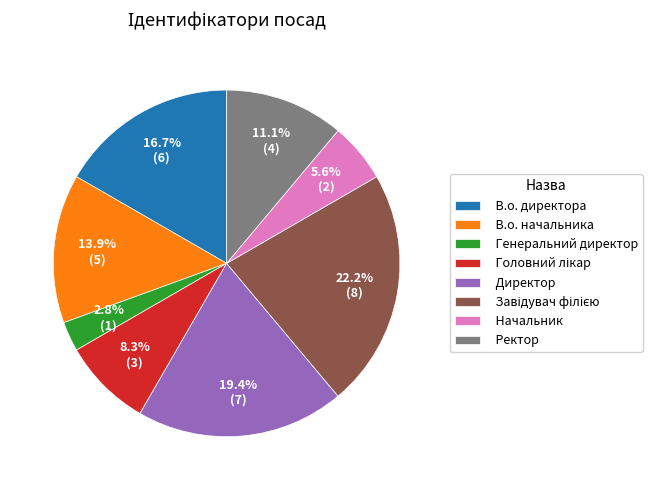

Is it true that В.о. директора is 11% of the pie?

False